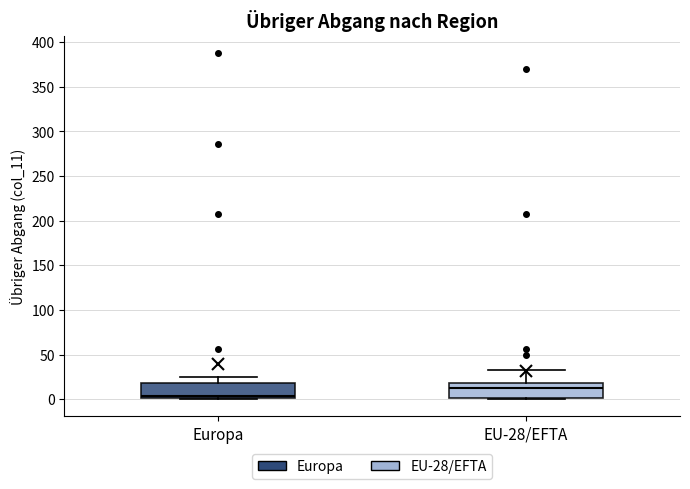

Reading left to right, transcribe this box plot: for each box, give where its median line is, the range the box spans, and where its two whiskers end, as read against the y-axis. The values are not printed on the chart, so give them approximately, as read against the axis.

Europa: median 5, box 0 to 20, whiskers 0 to 25
EU-28/EFTA: median 10, box 0 to 20, whiskers 0 (just below the box's lower edge) to 35